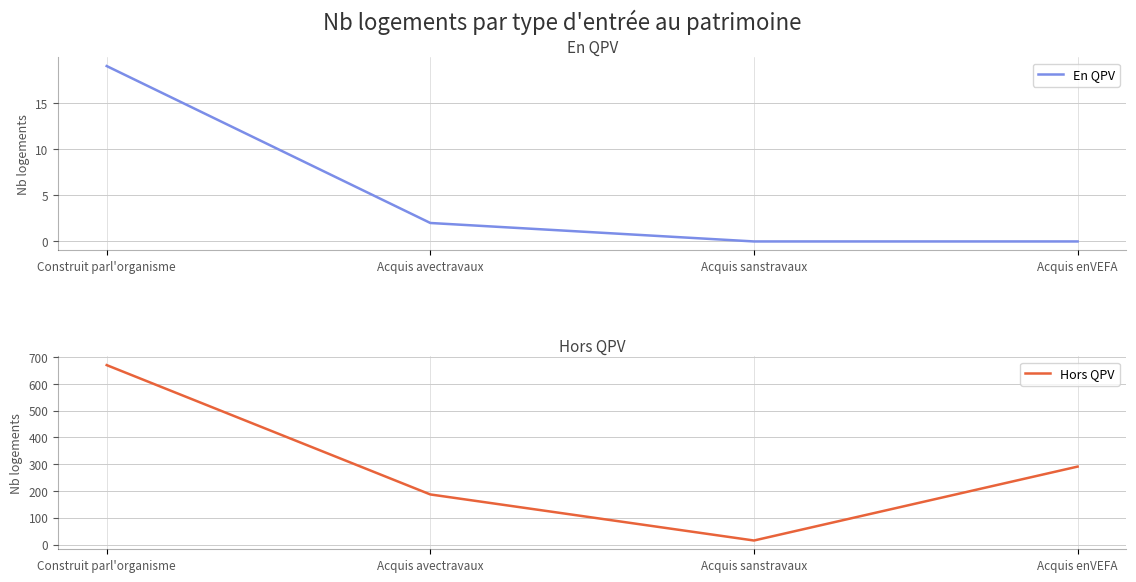

Where does the Hors QPV series first go above 291?

Construit parl'organisme